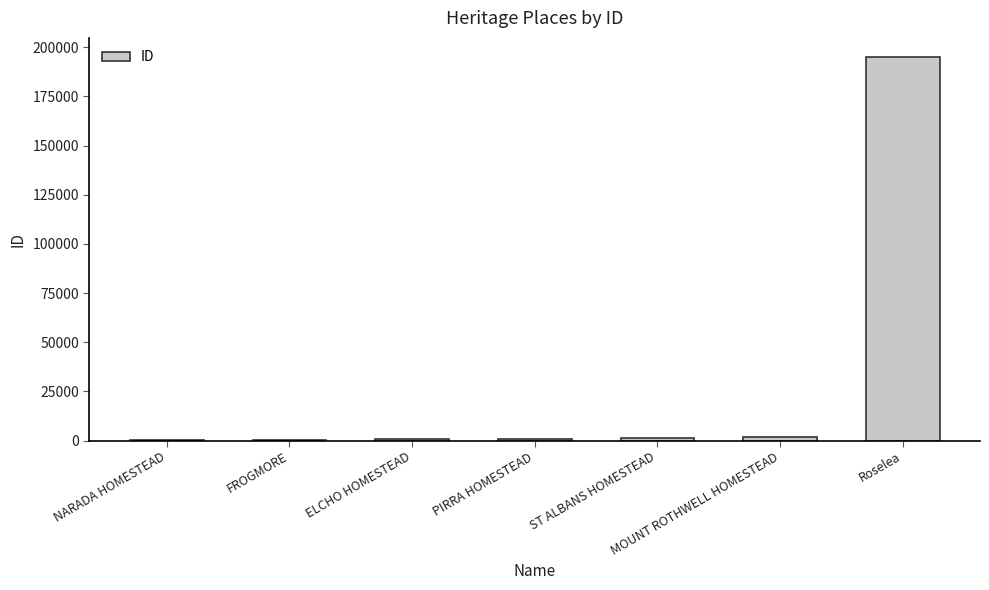

What is the sum of the values at MOUNT ROTHWELL HOMESTEAD and ELCHO HOMESTEAD?

2568